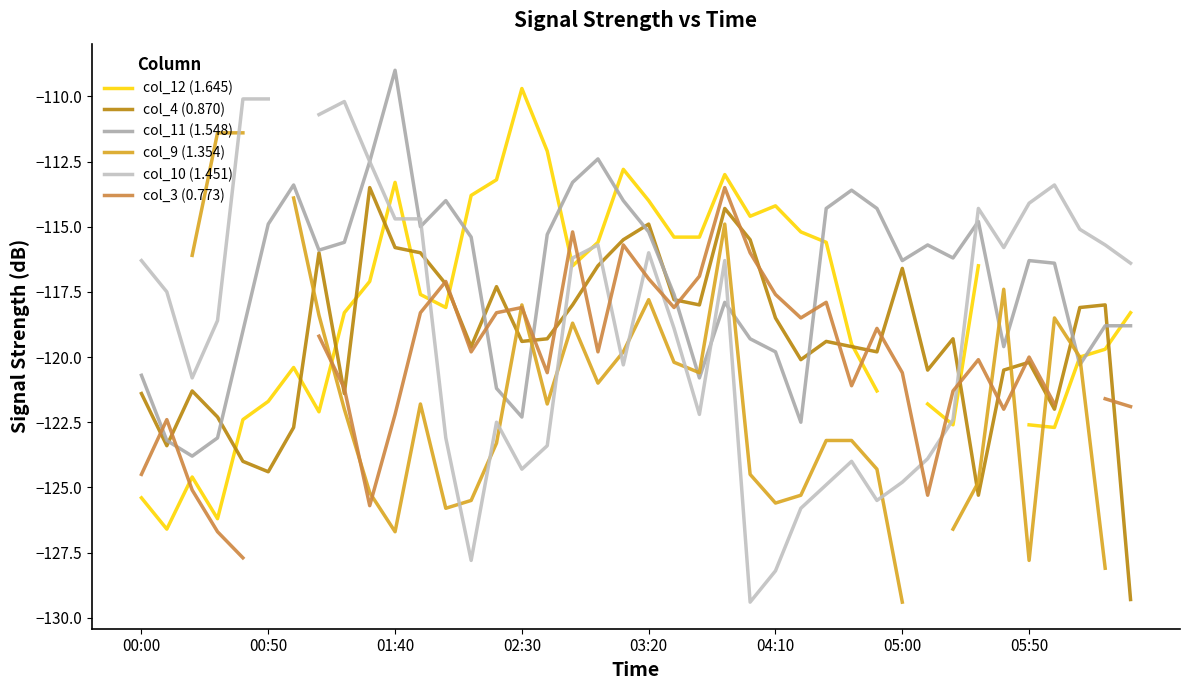

How many values in the col_9 (1.354) series exceed -121?

15